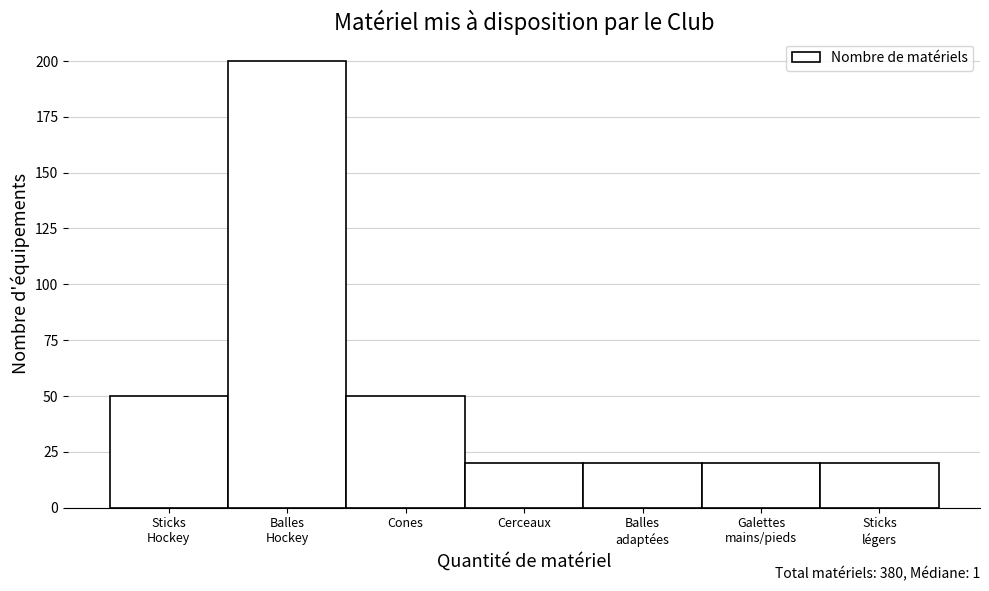

Reading left to right, extract all data points from this chart.

50	200	50	20	20	20	20